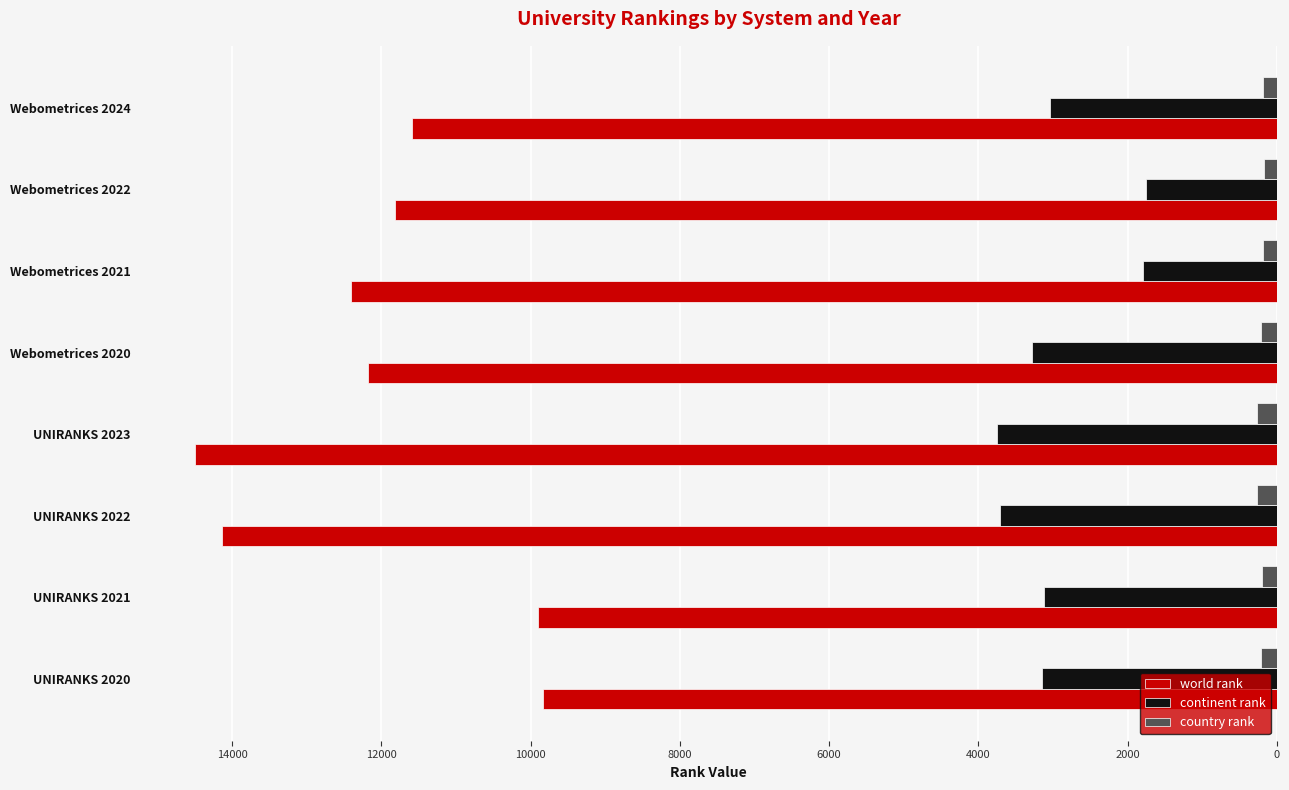

Which series has the largest total across all categories?

world rank